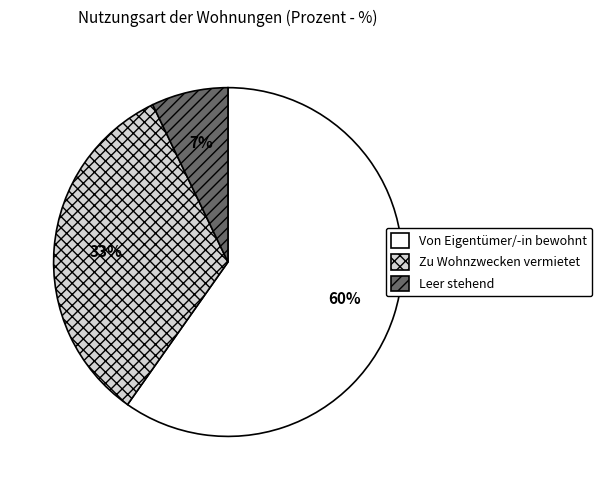

What is the largest slice in the pie chart?

Von Eigentümer/-in bewohnt